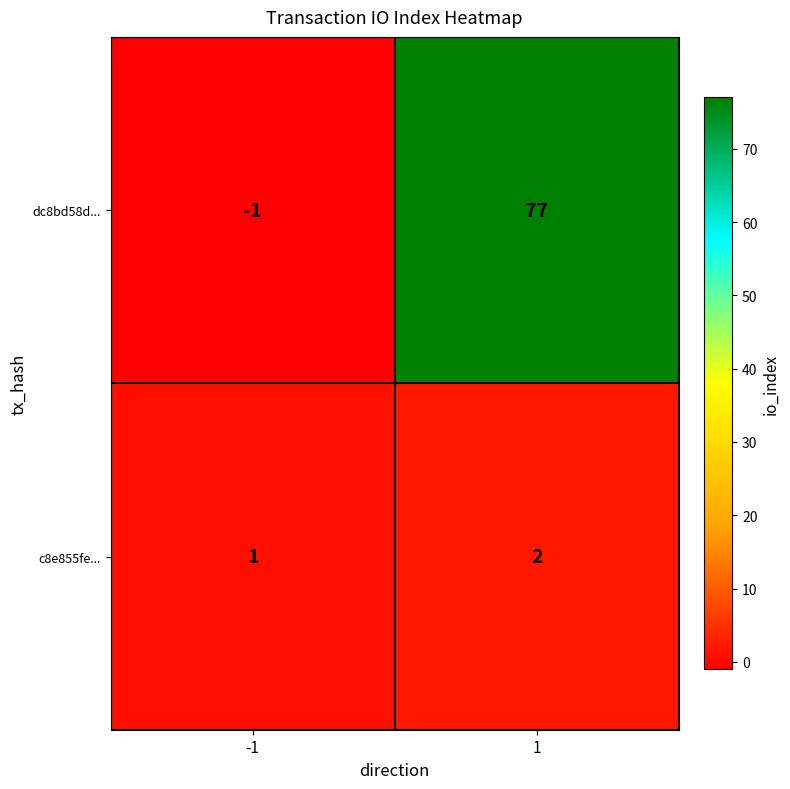

What is the difference between the maximum and minimum values in the dc8bd58d... series?

78